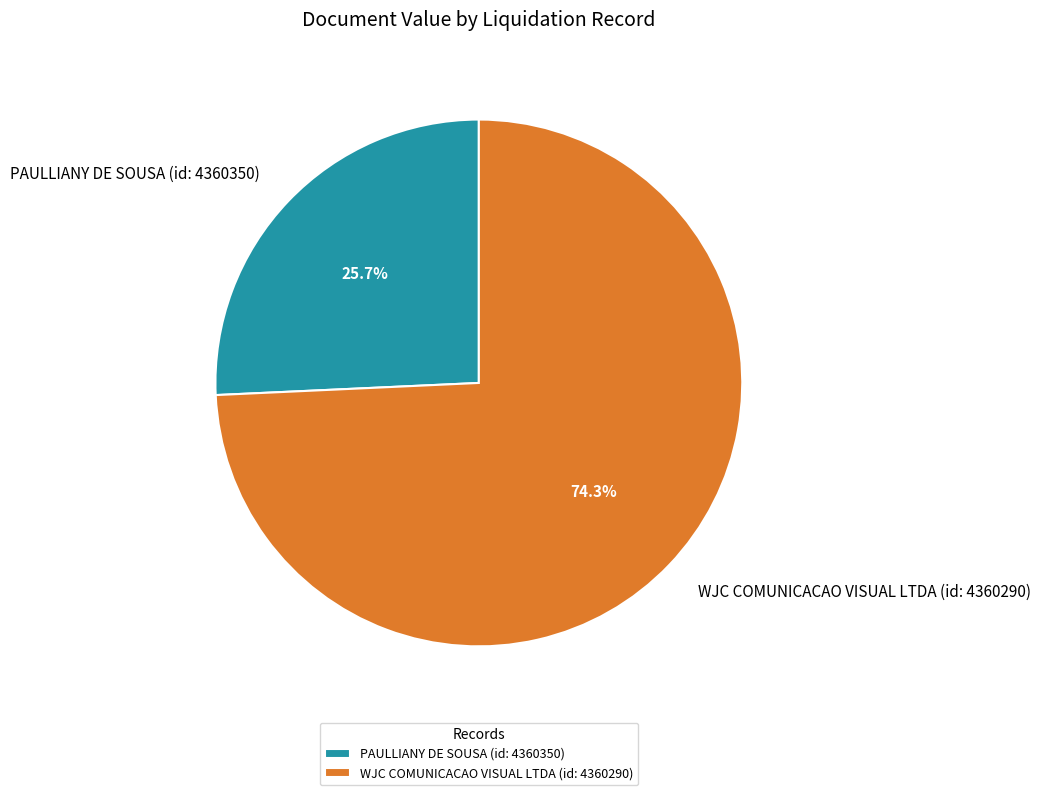

Rank the categories by value from highest to lowest.

WJC COMUNICACAO VISUAL LTDA (id: 4360290), PAULLIANY DE SOUSA (id: 4360350)